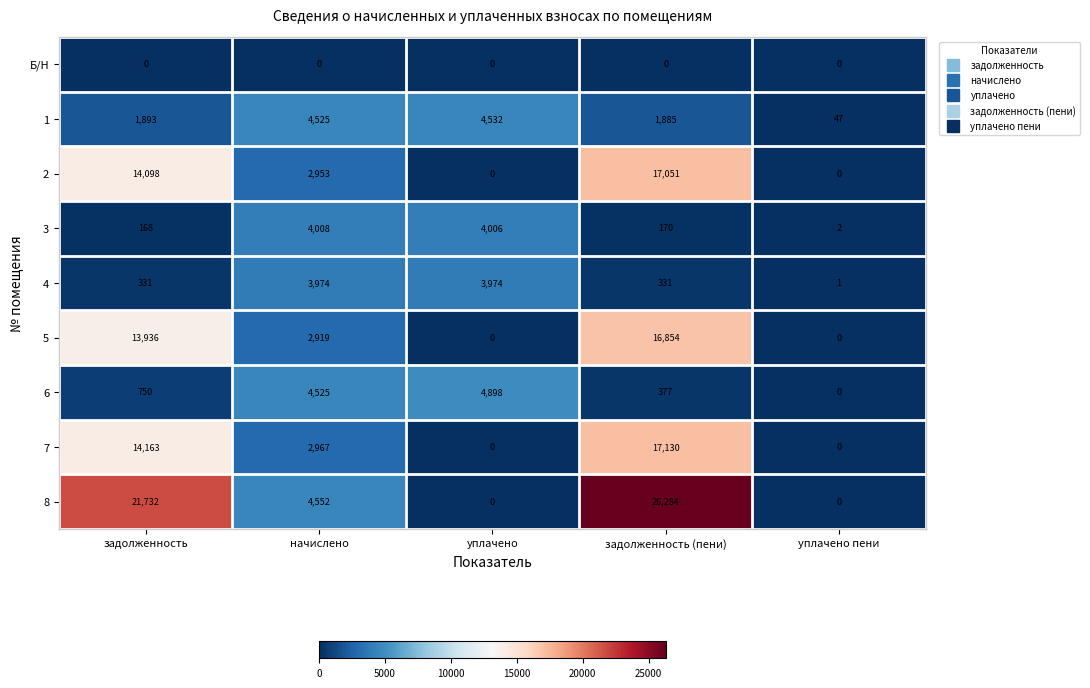

Rank the series by their maximum value, from lowest to highest.

Б/Н, 4, 3, 1, 6, 5, 2, 7, 8